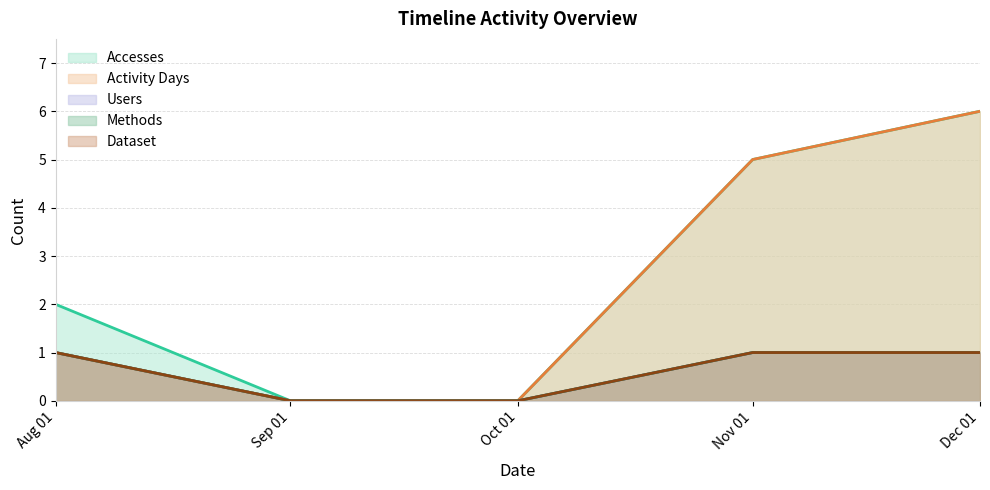

What is the maximum value for Accesses?

6